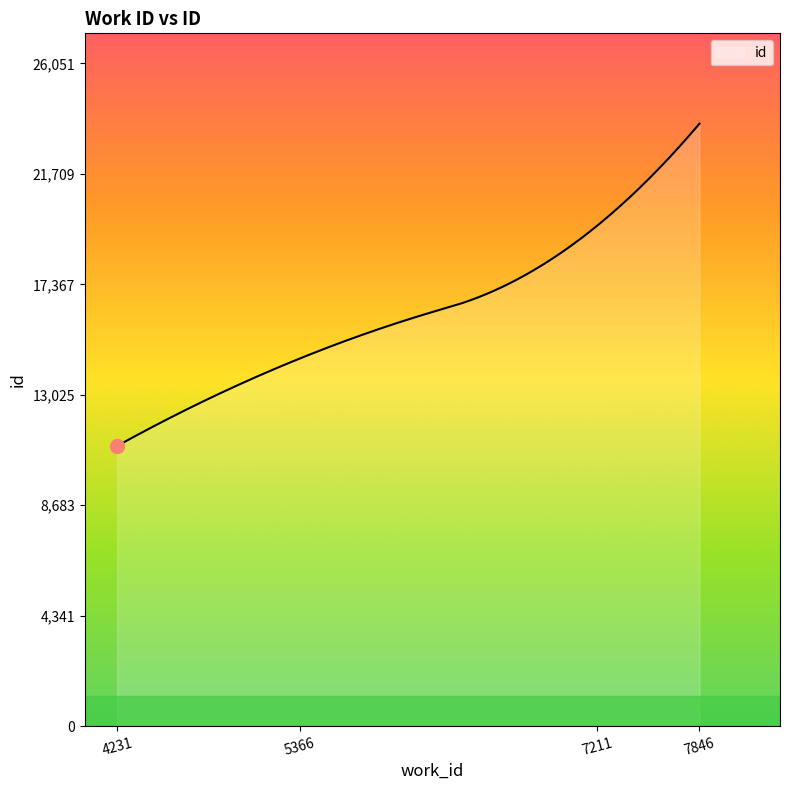

What is the difference between the maximum and minimum values?

12667.0